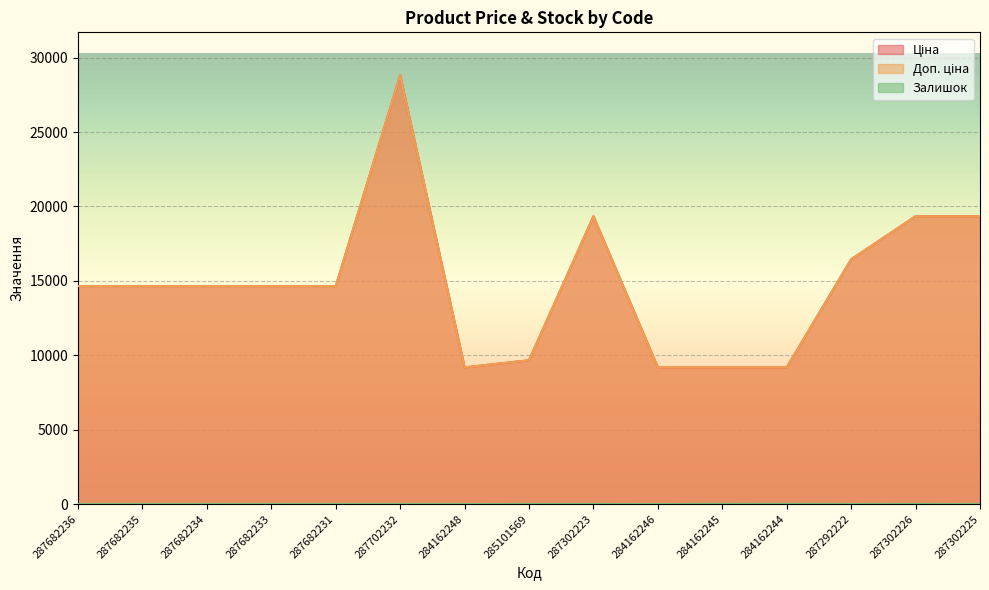

True or false: Залишок has a value of 0.0 at 287302225.

True